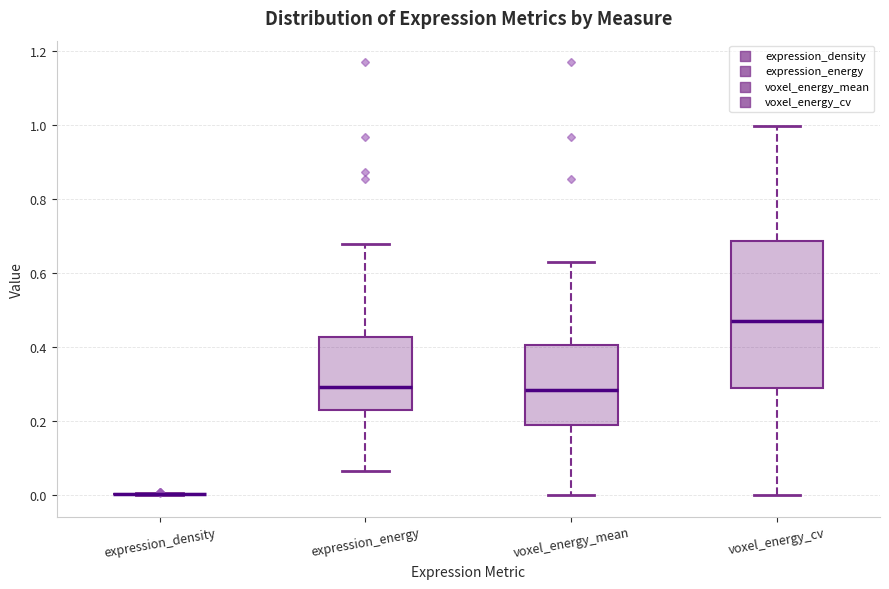

Reading left to right, read every box against the y-axis: the position of its median line, the range the box covers, and the ends of its whiskers. The values are not printed on the chart, so give them approximately, as read against the axis.

expression_density: box collapsed to a line at 0.00, whiskers 0.00 to 0.00
expression_energy: median 0.30, box 0.22 to 0.42, whiskers 0.06 to 0.68
voxel_energy_mean: median 0.28, box 0.18 to 0.40, whiskers 0.00 to 0.64
voxel_energy_cv: median 0.48, box 0.28 to 0.68, whiskers 0.00 to 1.00